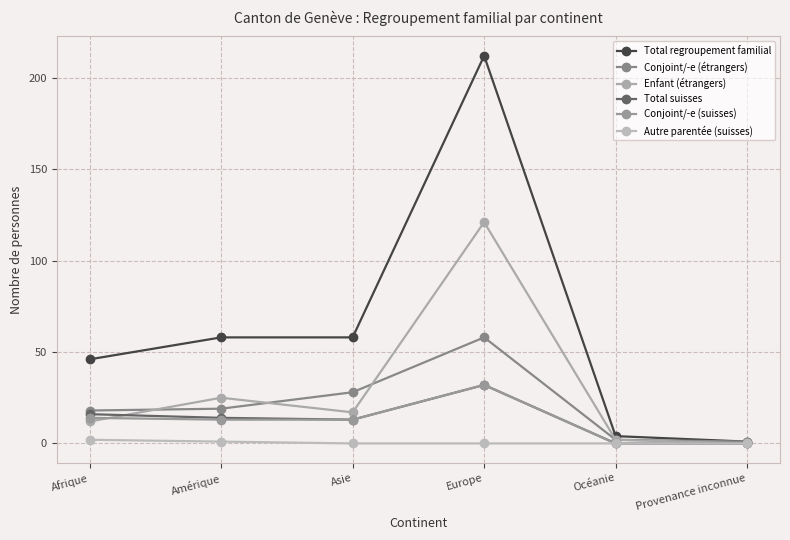

How many lines are shown in the chart?

6